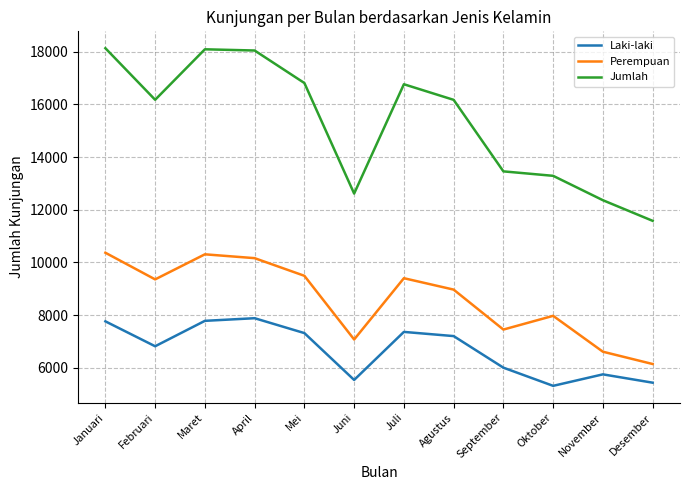

Is the value of Jumlah at April greater than the value of Perempuan at Mei?

Yes